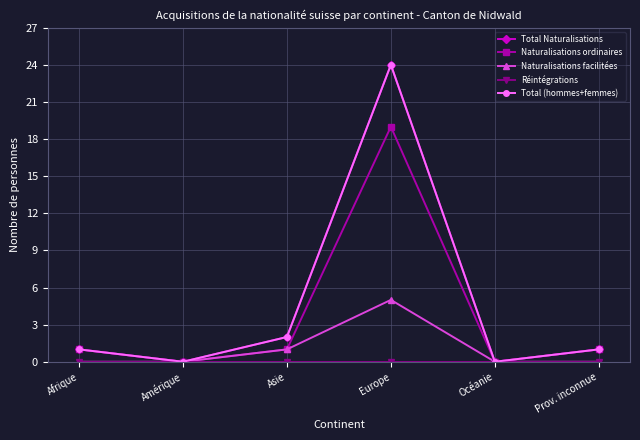

Reading left to right, transcribe all the data shown in this chart.

Total Naturalisations: 1	0	2	24	0	1
Naturalisations ordinaires: 1	0	1	19	0	1
Naturalisations facilitées: 0	0	1	5	0	0
Réintégrations: 0	0	0	0	0	0
Total (hommes+femmes): 1	0	2	24	0	1